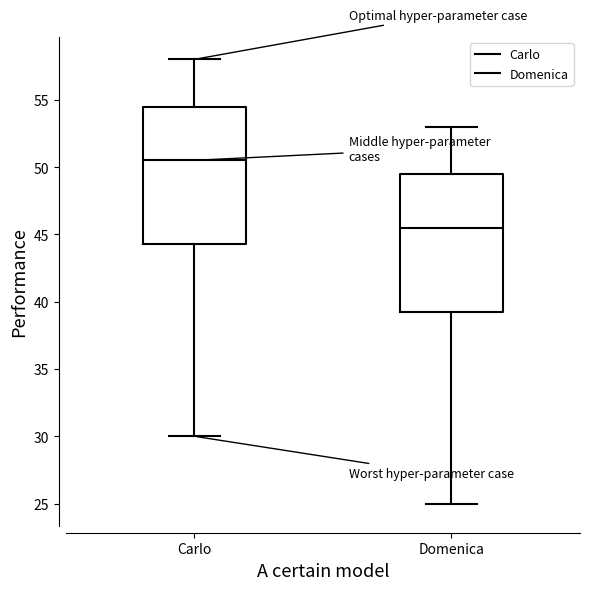

Reading left to right, read every box against the y-axis: the position of its median line, the range the box covers, and the ends of its whiskers. The values are not printed on the chart, so give them approximately, as read against the axis.

Carlo: median 50.5, box 44.5 to 54.5, whiskers 30.0 to 58.0
Domenica: median 45.5, box 39.5 to 49.5, whiskers 25.0 to 53.0